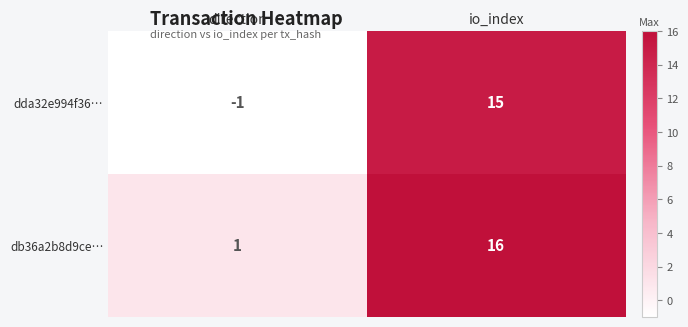

Is it true that dda32e994f36… equals -1 at direction?

True